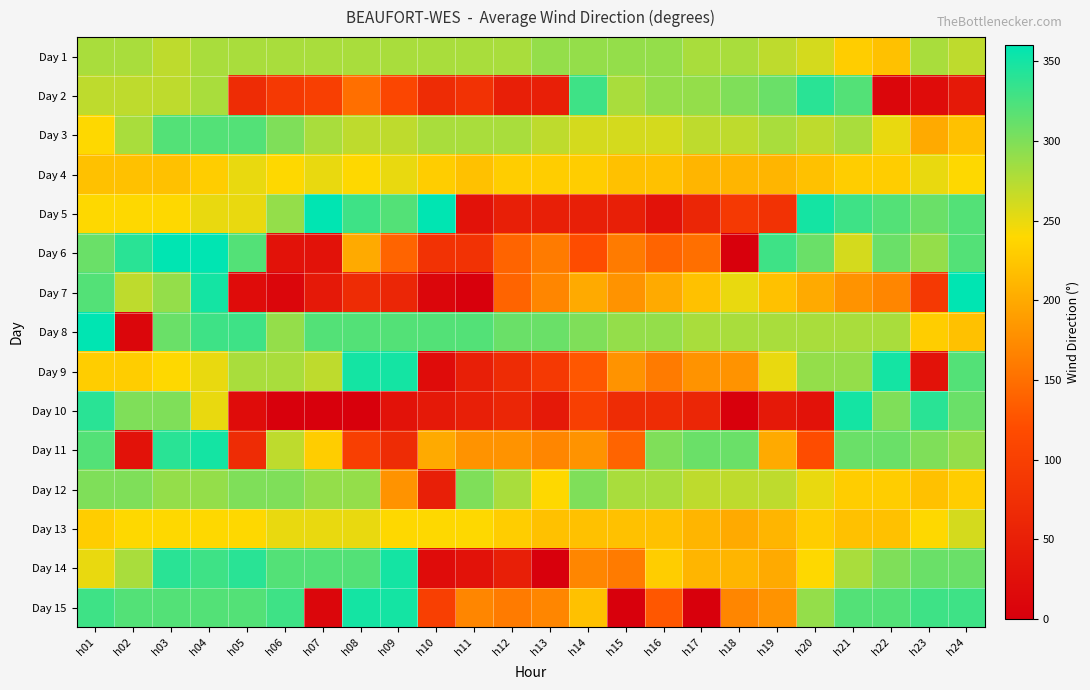

At which category is the sum across all series the highest?

h04